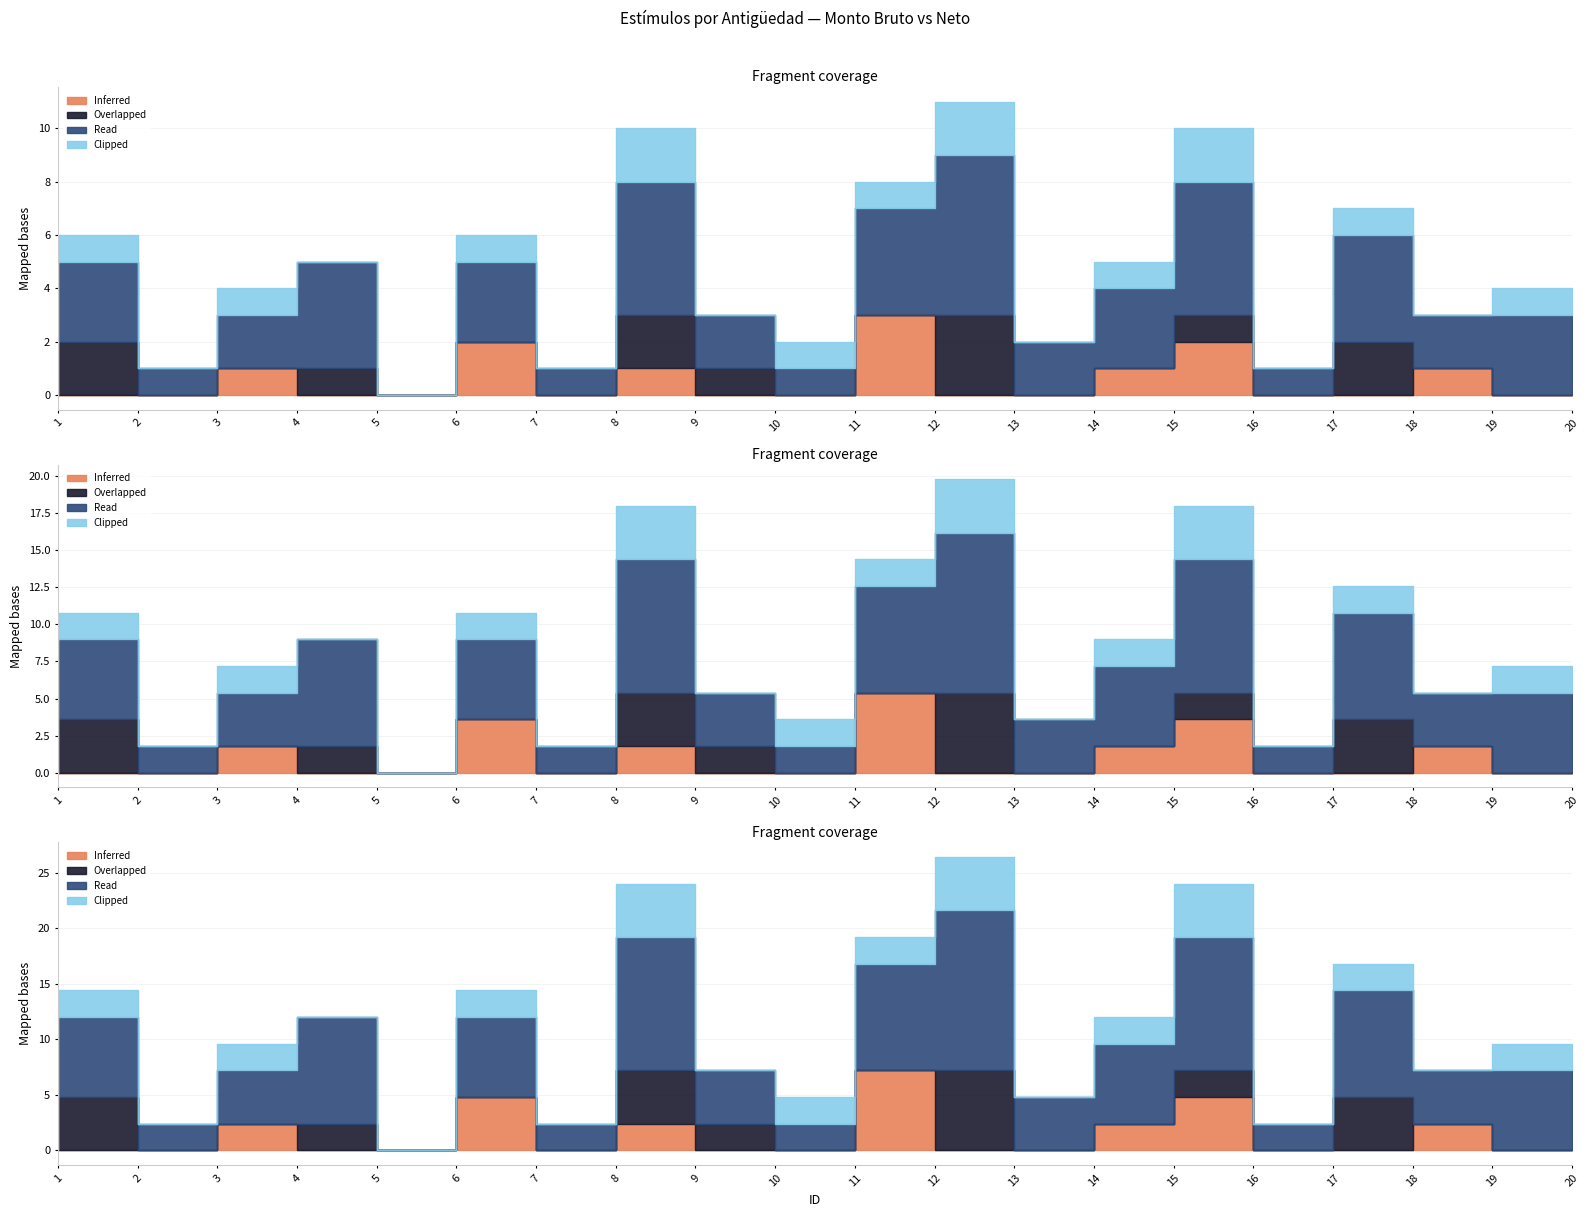

How many values in Inferred are above zero?

7